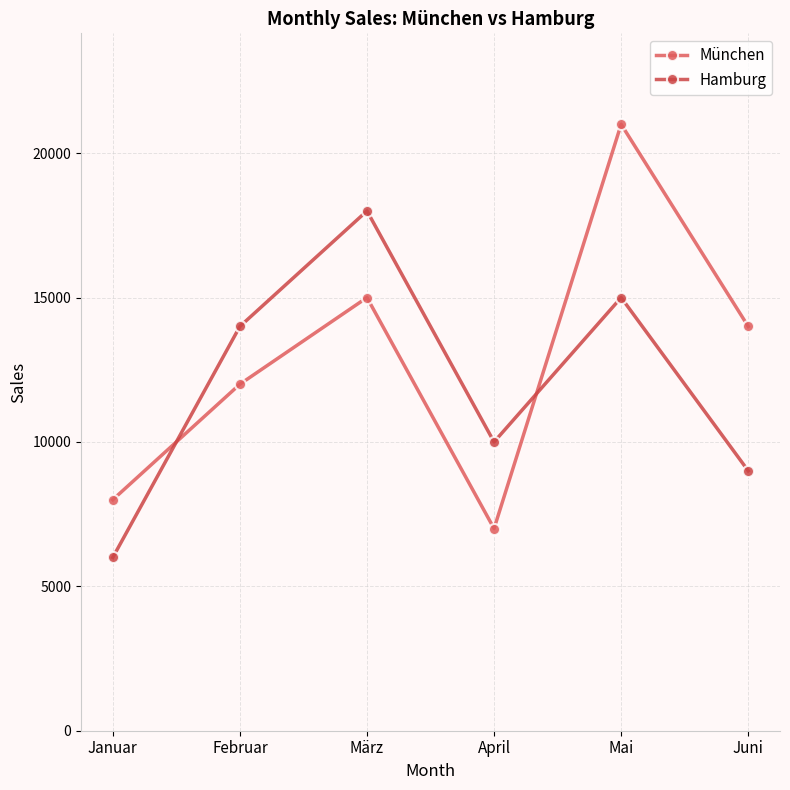

Does the chart have visible grid lines?

Yes